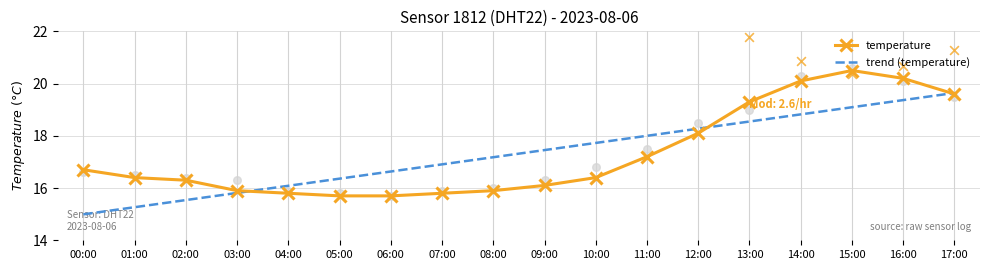

Which series reaches the minimum Y coordinate?

trend (temperature)